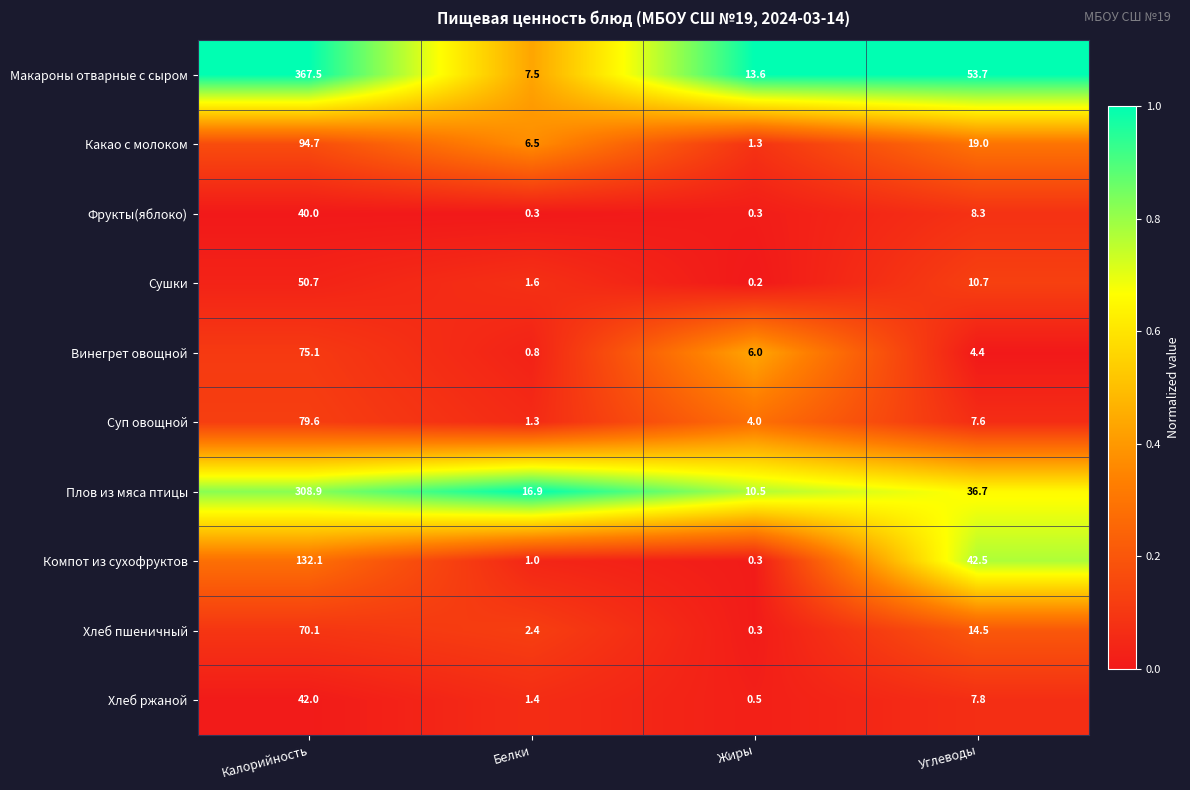

Between Калорийность and Жиры, which series saw the biggest shift?

Макароны отварные с сыром